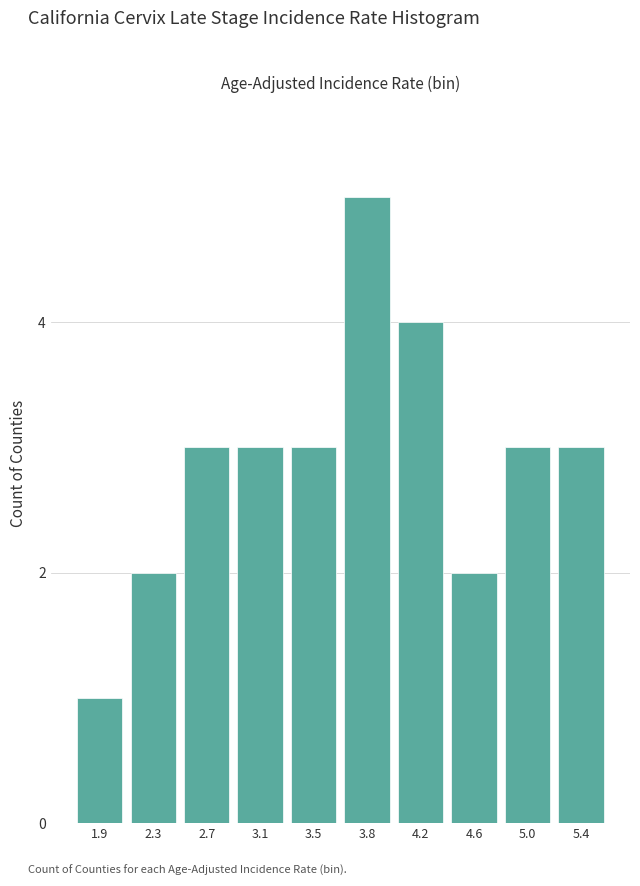

Reading right to left, extract all data points from this chart.

5.4=3	5.0=3	4.6=2	4.2=4	3.8=5	3.5=3	3.1=3	2.7=3	2.3=2	1.9=1